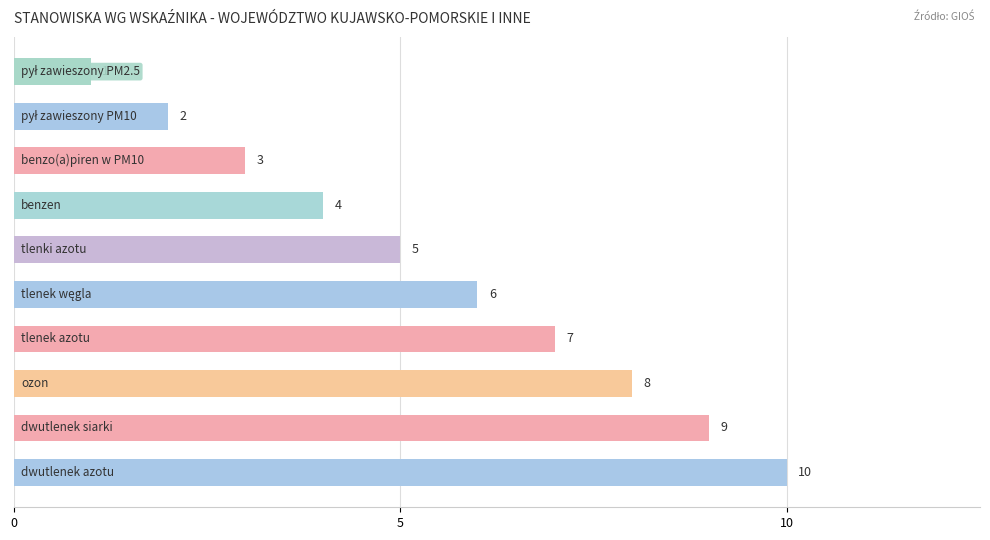

What is the maximum value shown in the chart?

10